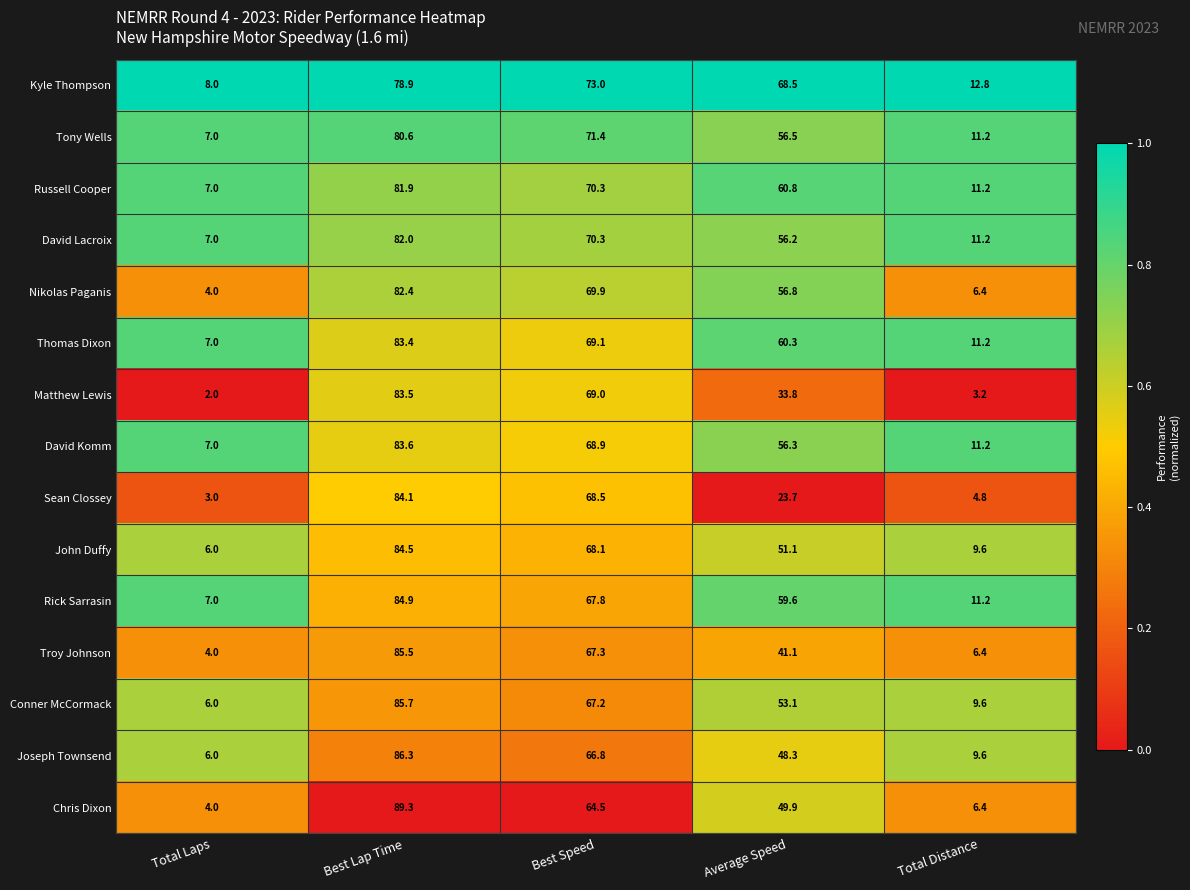

Rank the categories by Matthew Lewis value from lowest to highest.

Total Laps, Total Distance, Average Speed, Best Speed, Best Lap Time